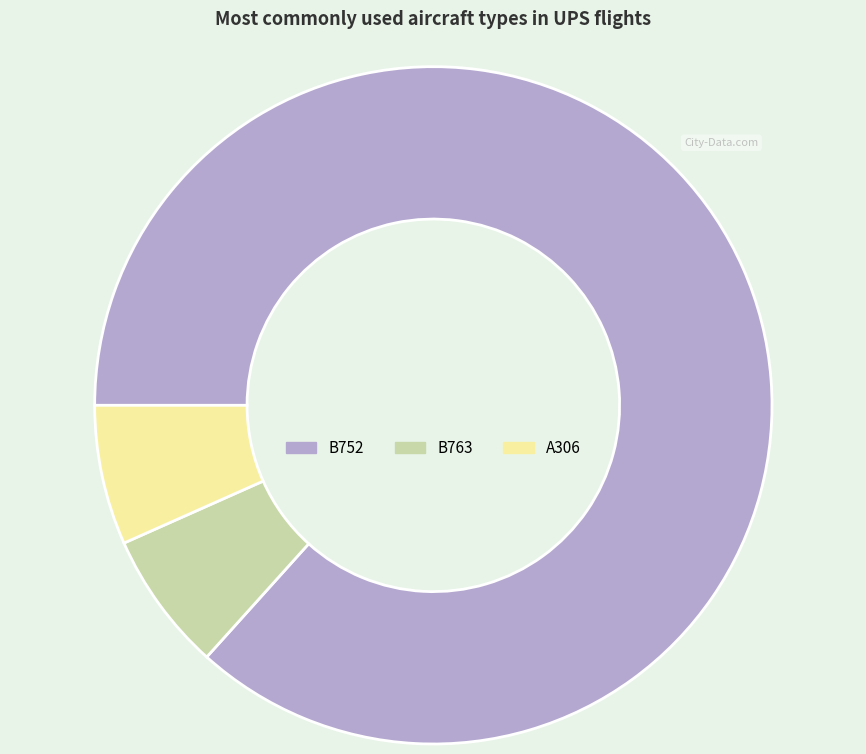

What is the ratio of the value at B763 to the value at A306?

1.0